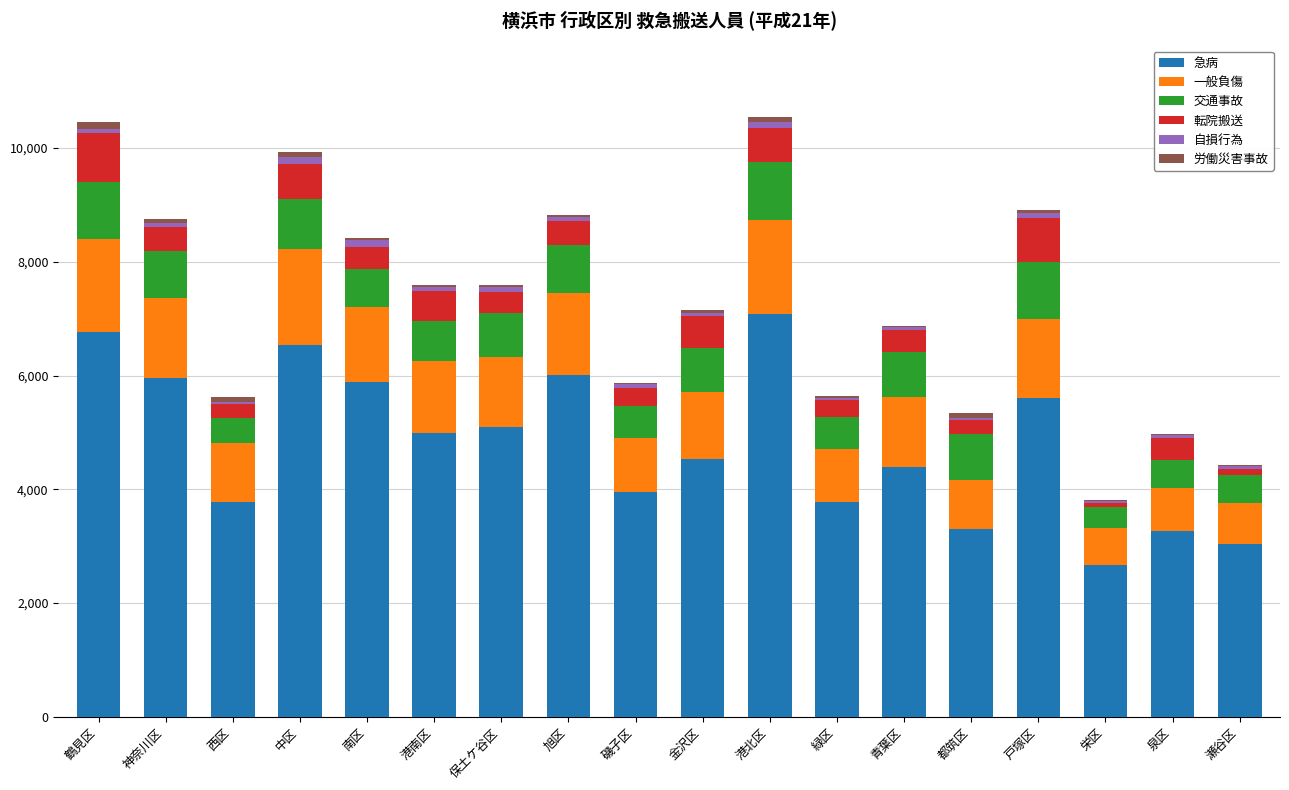

Which category has the highest value in the 急病 series?

港北区